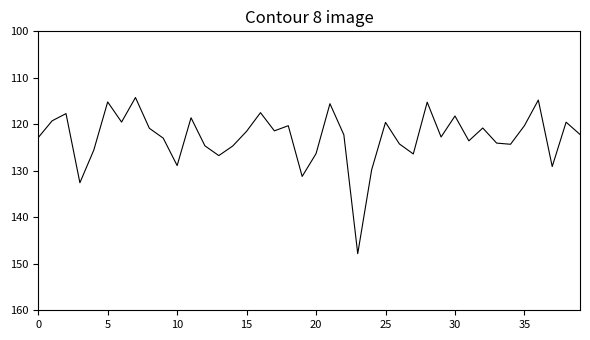

What is the minimum value shown in the chart?

114.2